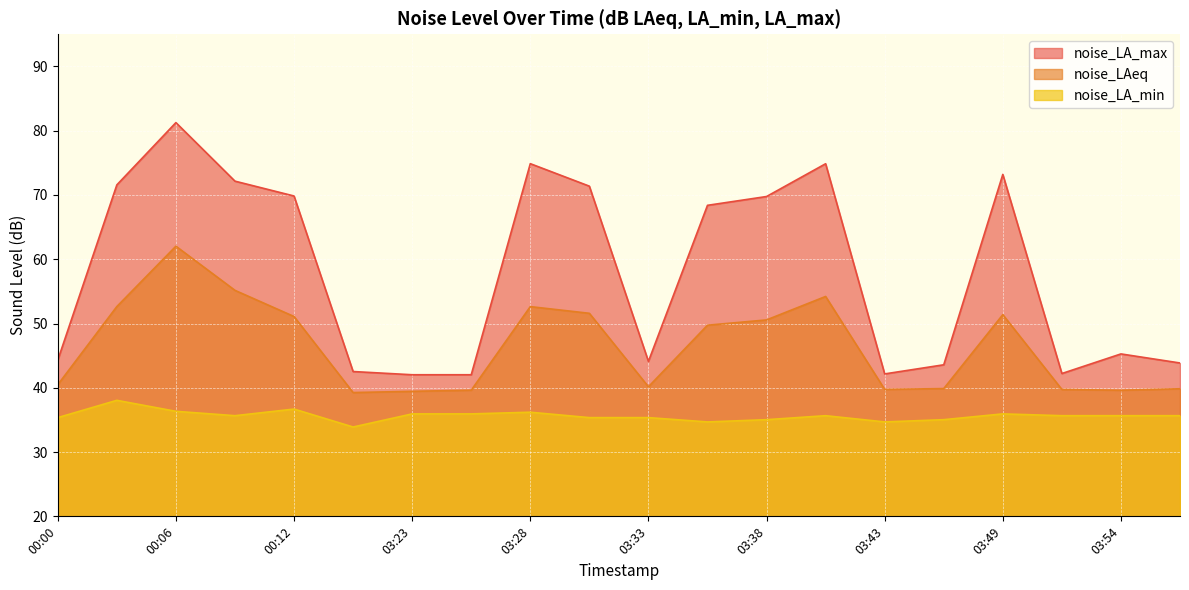

What is the approximate value of noise_LAeq at 03:23?

39.5